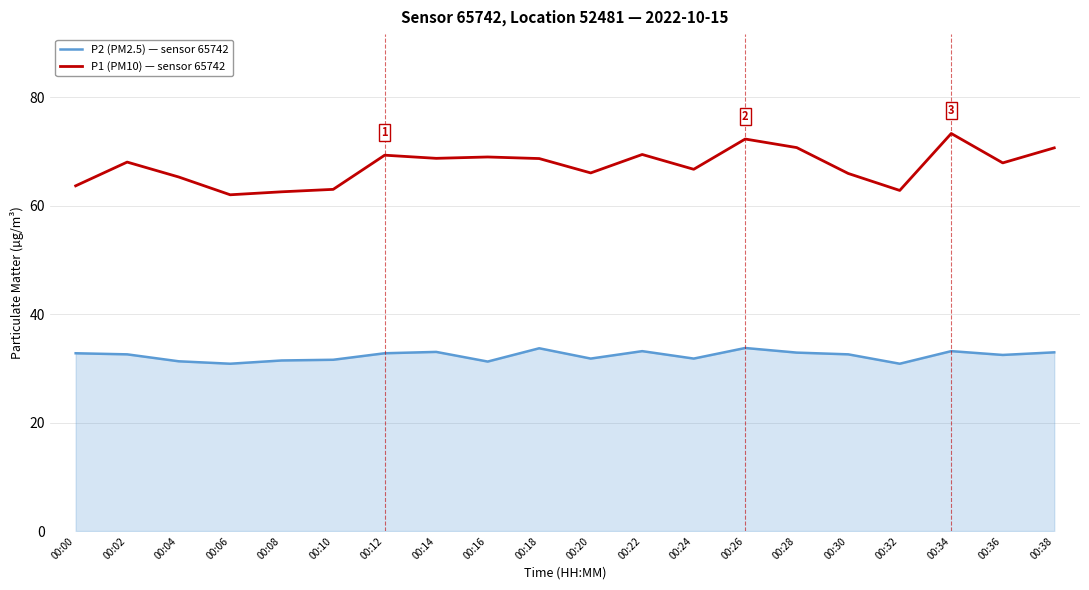

Which series has the largest range (max minus min)?

P1 (PM10) — sensor 65742